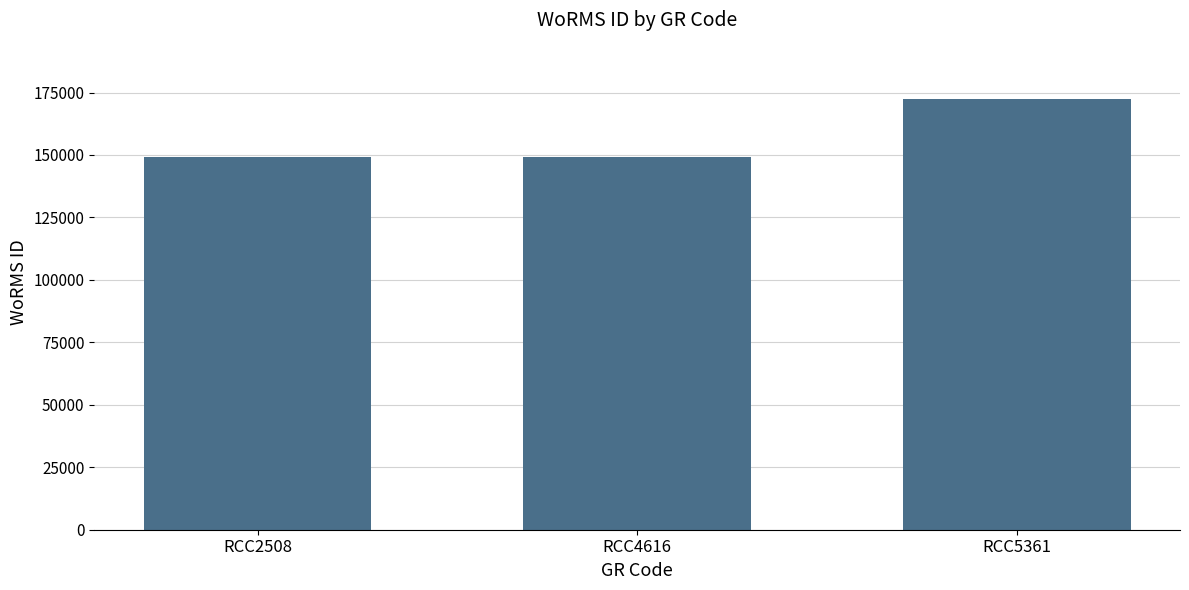

What is the maximum value shown in the chart?

172419